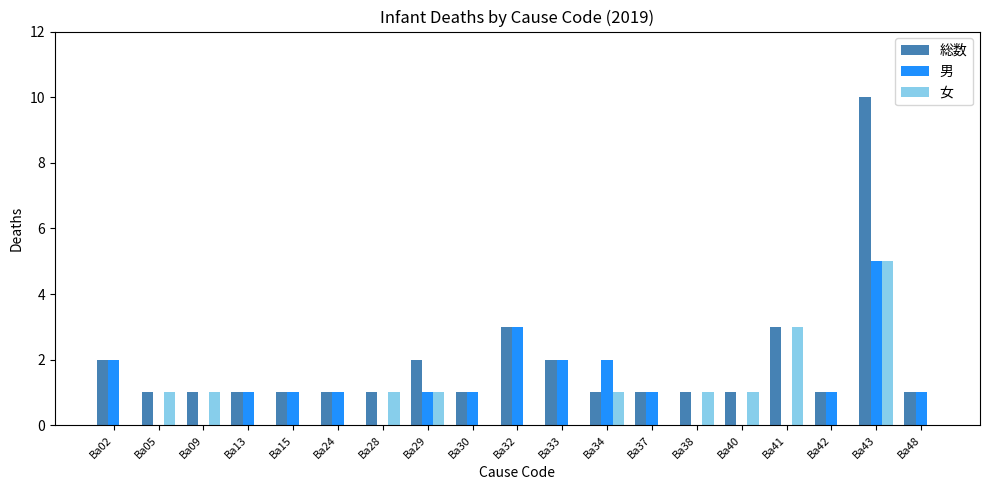

How many groups of bars are there?

19